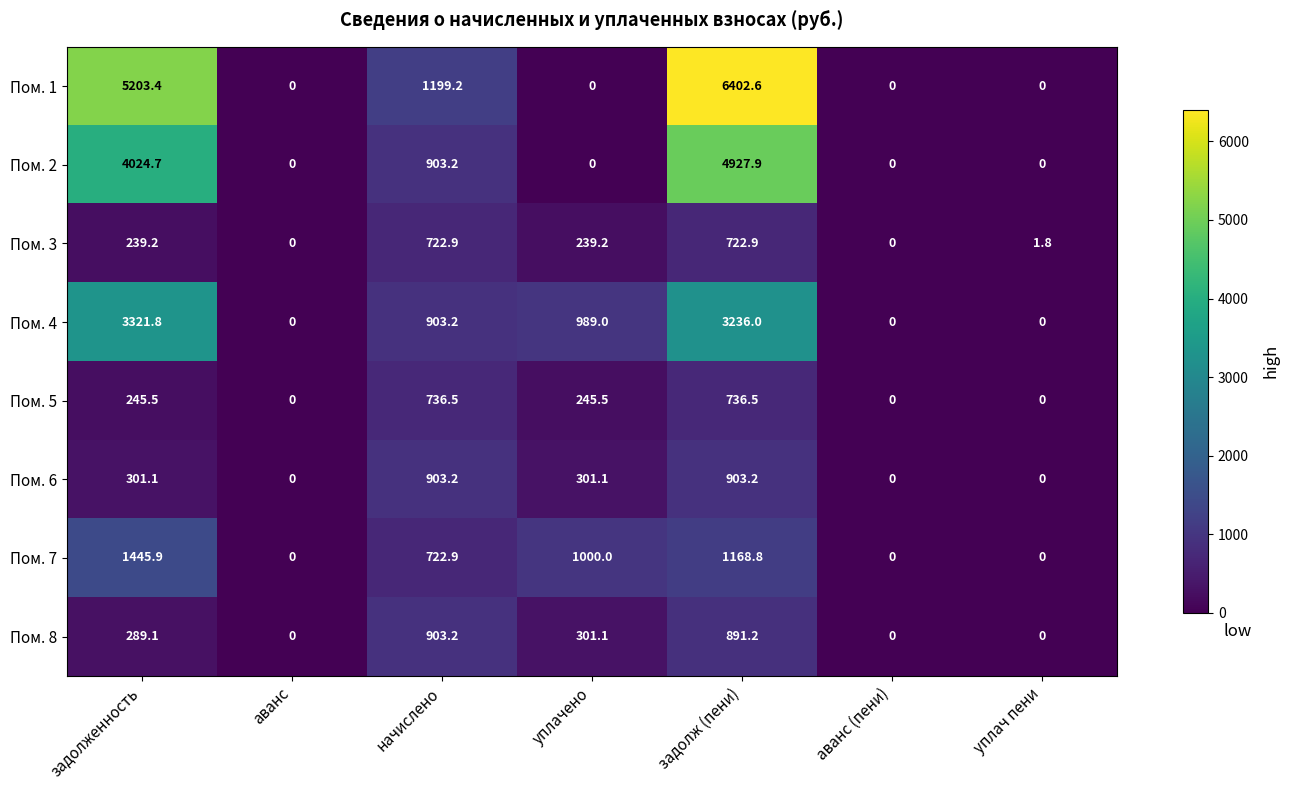

What is the maximum value shown in the chart?

6402.6